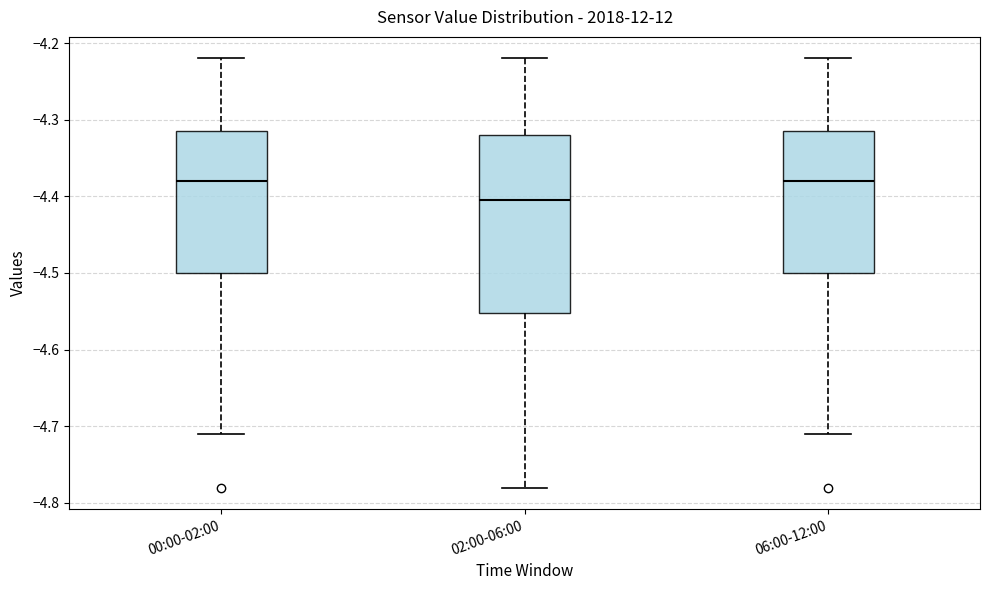

Where does the median line of the box for 06:00-12:00 sit on the y-axis? The values are not printed on the chart, so give them approximately, as read against the axis.

-4.38